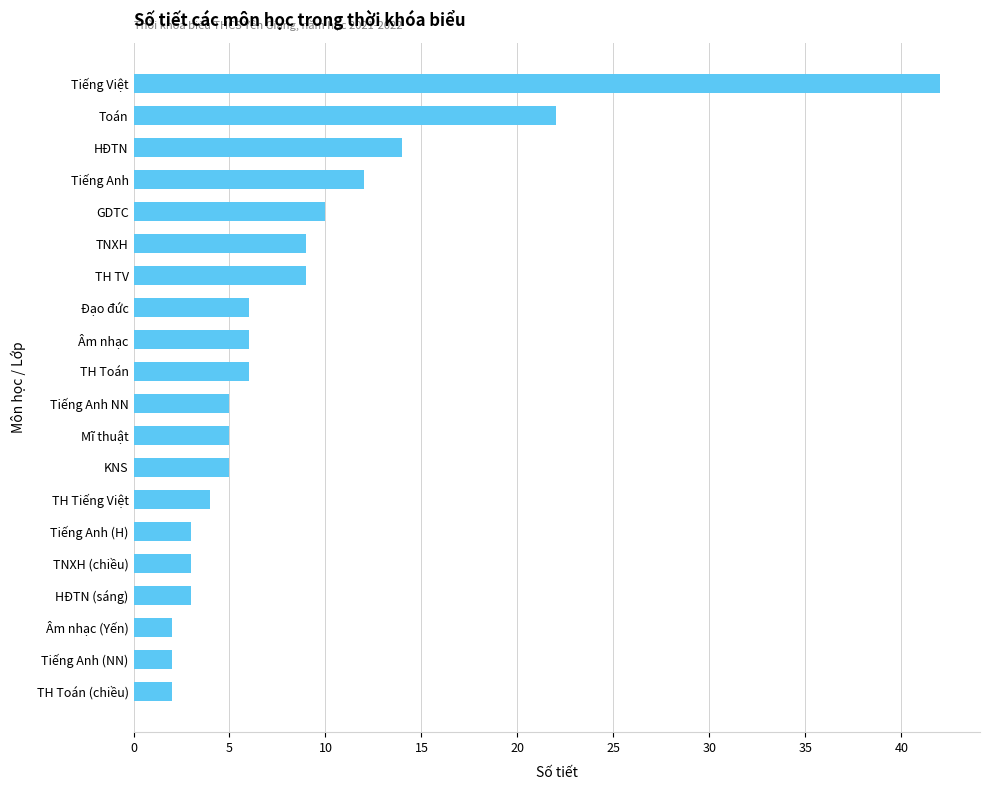

How many distinct data groups are displayed?

1